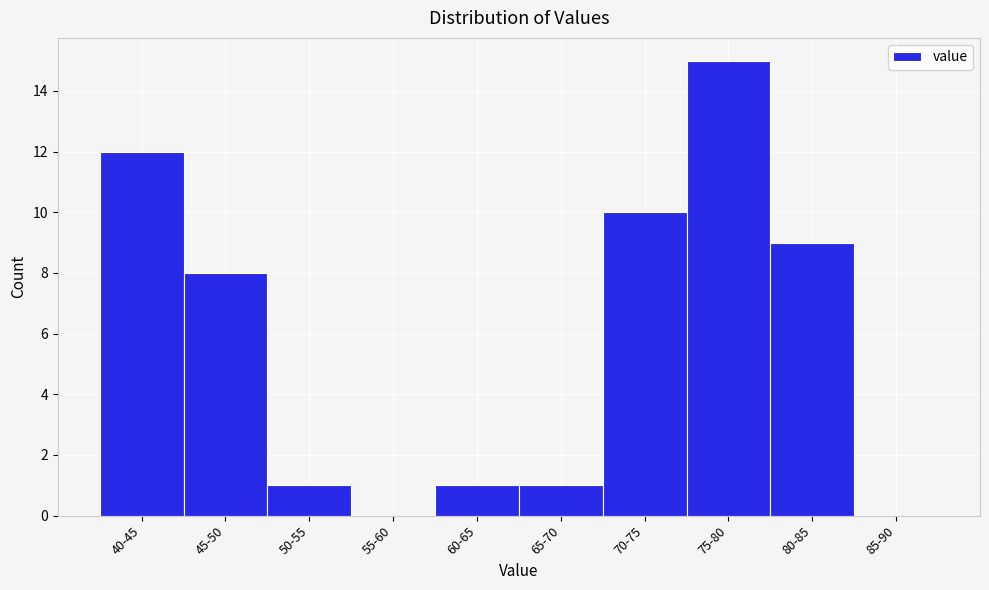

Reading left to right, list all the values displayed in this chart.

40-45=12	45-50=8	50-55=1	55-60=0	60-65=1	65-70=1	70-75=10	75-80=15	80-85=9	85-90=0